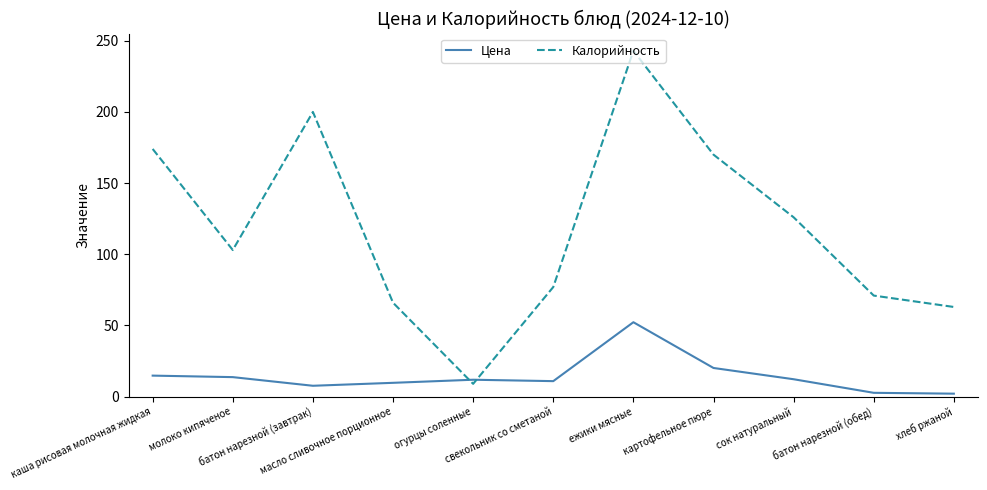

True or false: Цена has more than 2 interior local peaks.

False